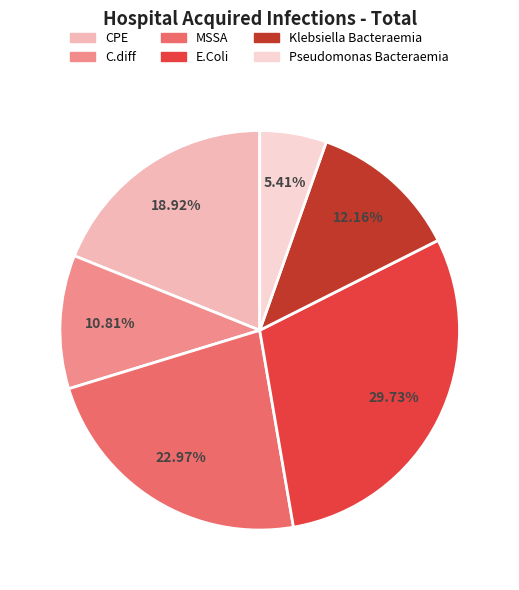

Is it true that Pseudomonas Bacteraemia is 5% of the pie?

True